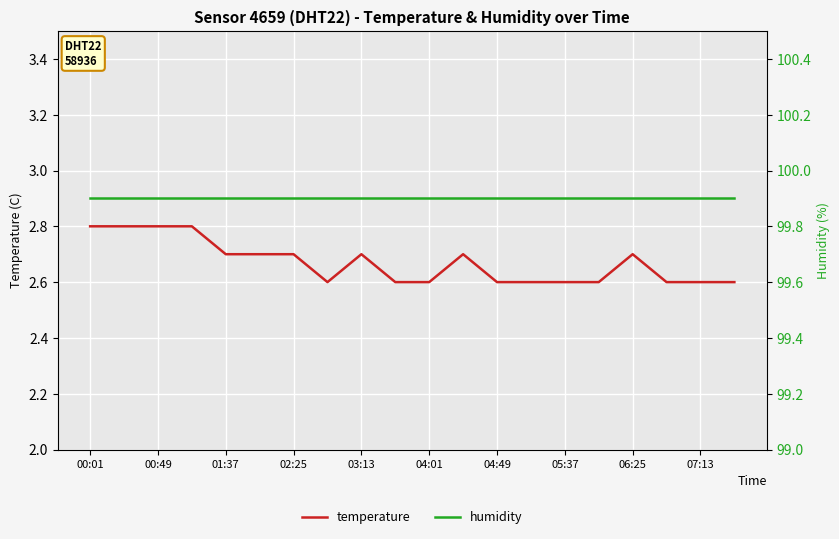

The temperature series shows 2.6 at 04:01. True or false?

True